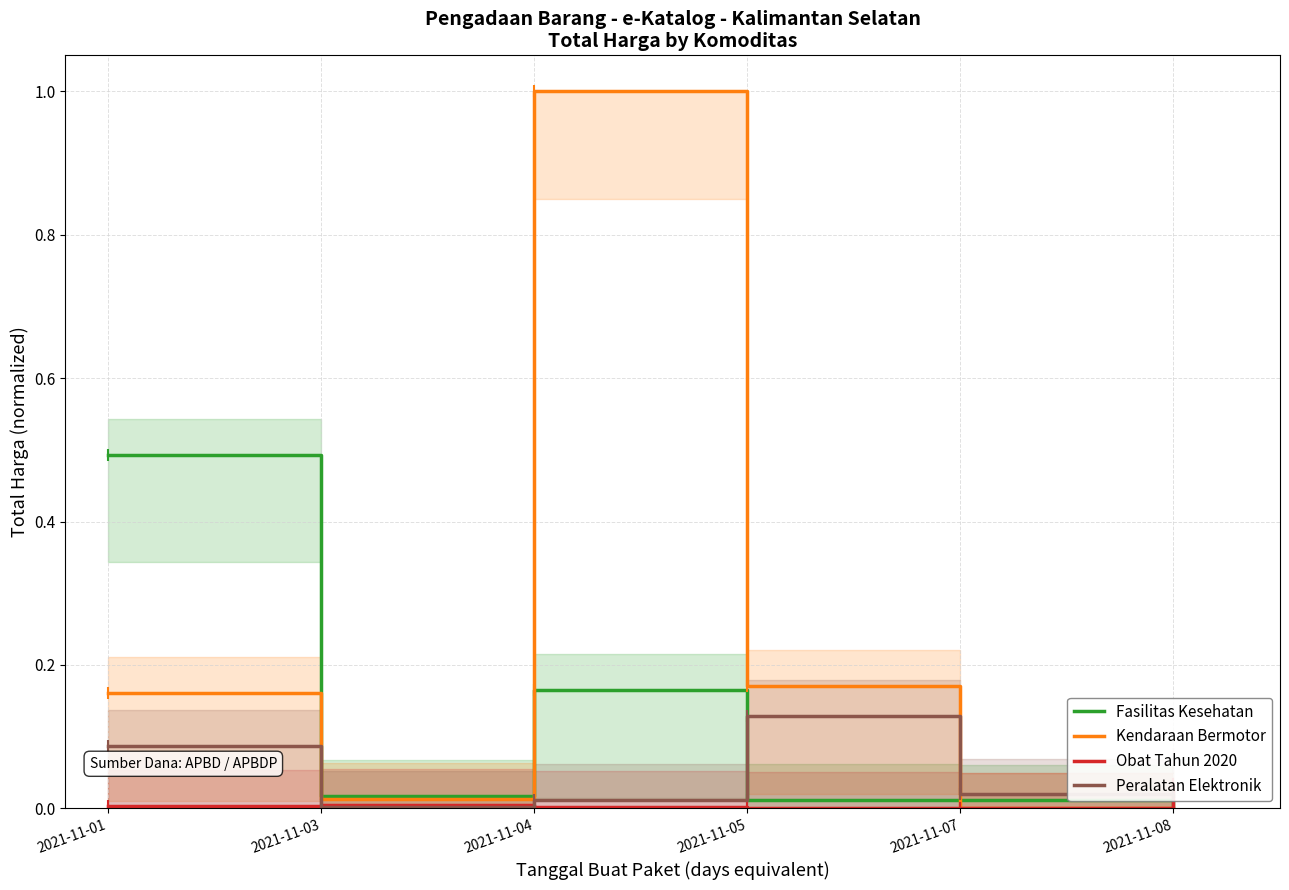

Reading left to right, transcribe all the data shown in this chart.

Fasilitas Kesehatan: 2021-11-01=0.5	2021-11-03=0.0	2021-11-04=0.2	2021-11-05=0.0	2021-11-07=0.0	2021-11-08=0.0
Kendaraan Bermotor: 2021-11-01=0.2	2021-11-03=0.0	2021-11-04=1.0	2021-11-05=0.2	2021-11-07=0.0	2021-11-08=0.0
Obat Tahun 2020: 2021-11-01=0.0	2021-11-03=0.0	2021-11-04=0.0	2021-11-05=0.0	2021-11-07=0.0	2021-11-08=0.0
Peralatan Elektronik: 2021-11-01=0.1	2021-11-03=0.0	2021-11-04=0.0	2021-11-05=0.1	2021-11-07=0.0	2021-11-08=0.0